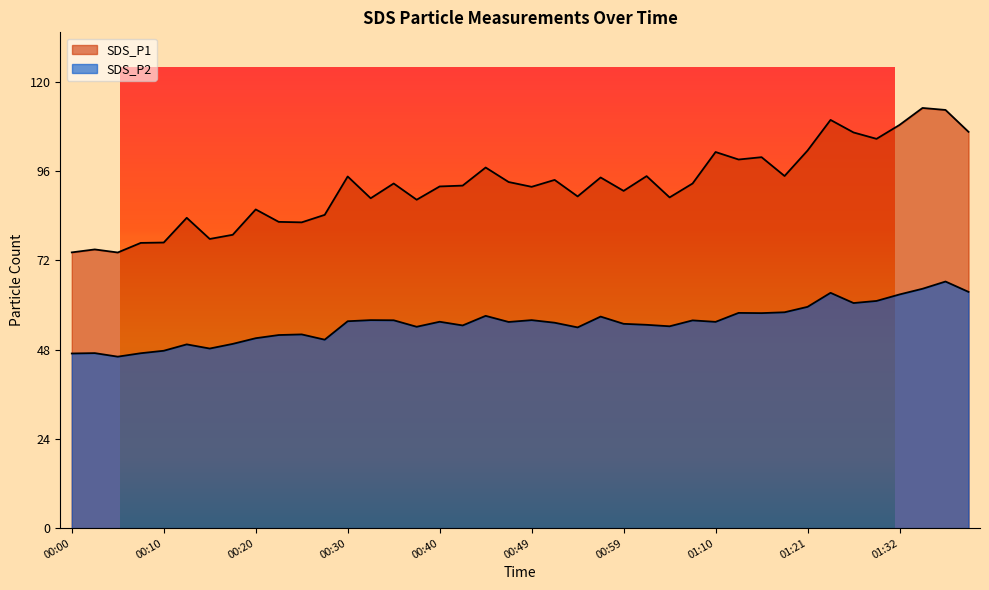

Reading left to right, extract all data points from this chart.

SDS_P1: 00:00=74.7	00:03=75.5	00:05=74.7	00:07=77.3	00:10=77.4	00:12=84.1	00:15=78.4	00:17=79.5	00:20=86.4	00:22=83.0	00:25=82.9	00:27=84.9	00:30=95.3	00:32=89.4	00:35=93.4	00:37=89.0	00:40=92.6	00:42=92.8	00:45=97.7	00:47=93.8	00:49=92.5	00:52=94.4	00:54=89.9	00:57=95.0	00:59=91.4	01:02=95.4	01:04=89.6	01:07=93.4	01:10=101.9	01:13=99.9	01:16=100.5	01:18=95.4	01:21=102.3	01:24=110.6	01:26=107.2	01:29=105.5	01:32=109.3	01:34=113.9	01:37=113.3	01:40=107.4
SDS_P2: 00:00=47.3	00:03=47.4	00:05=46.5	00:07=47.4	00:10=48.1	00:12=49.8	00:15=48.7	00:17=49.9	00:20=51.5	00:22=52.3	00:25=52.5	00:27=51.1	00:30=56.1	00:32=56.4	00:35=56.3	00:37=54.6	00:40=55.9	00:42=54.9	00:45=57.5	00:47=55.9	00:49=56.4	00:52=55.7	00:54=54.4	00:57=57.3	00:59=55.4	01:02=55.1	01:04=54.7	01:07=56.3	01:10=55.9	01:13=58.3	01:16=58.3	01:18=58.5	01:21=60.0	01:24=63.8	01:26=61.0	01:29=61.6	01:32=63.3	01:34=64.9	01:37=66.8	01:40=64.0